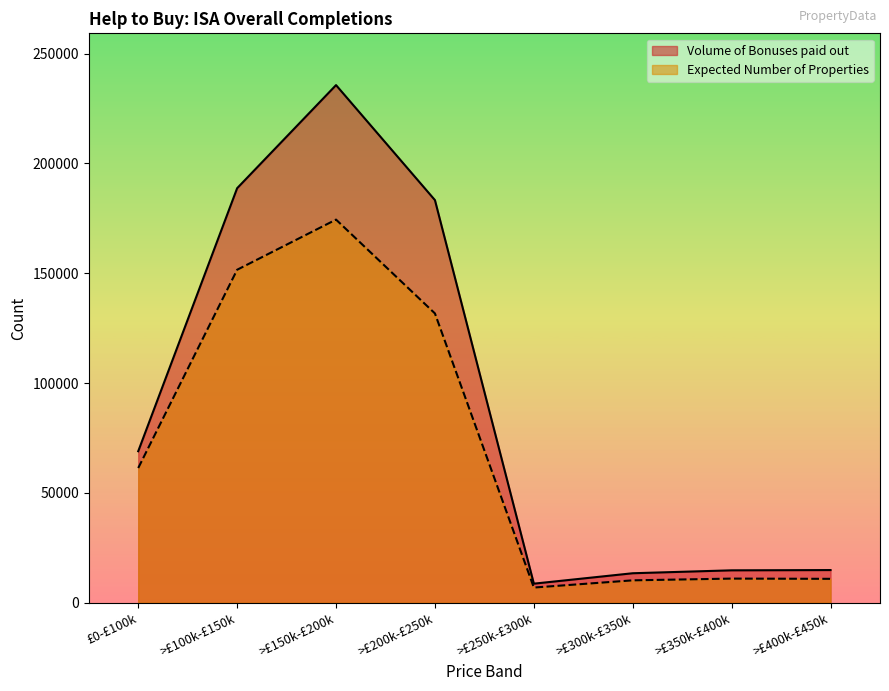

True or false: Volume of Bonuses paid out and Expected Number of Properties intersect in this chart.

False